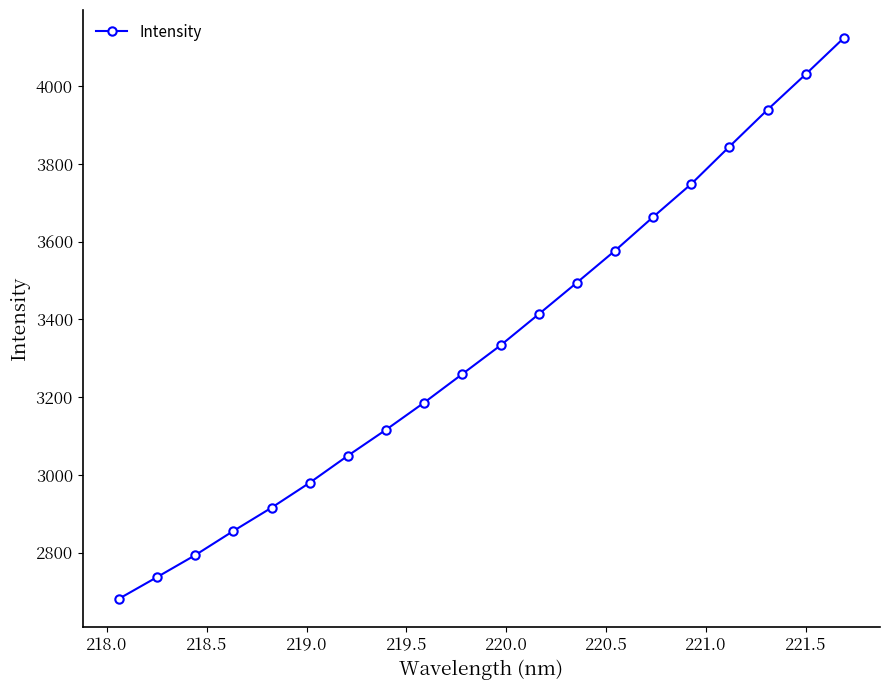

What is the sum of all values?

66737.4